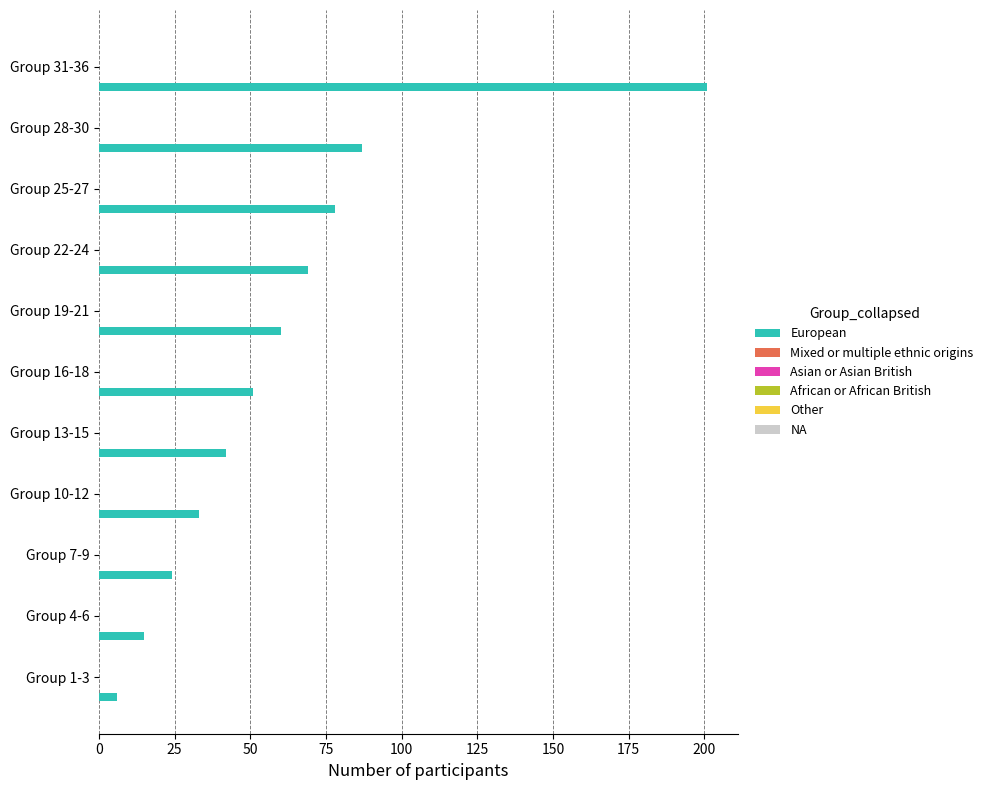

Does the chart contain any negative values?

No